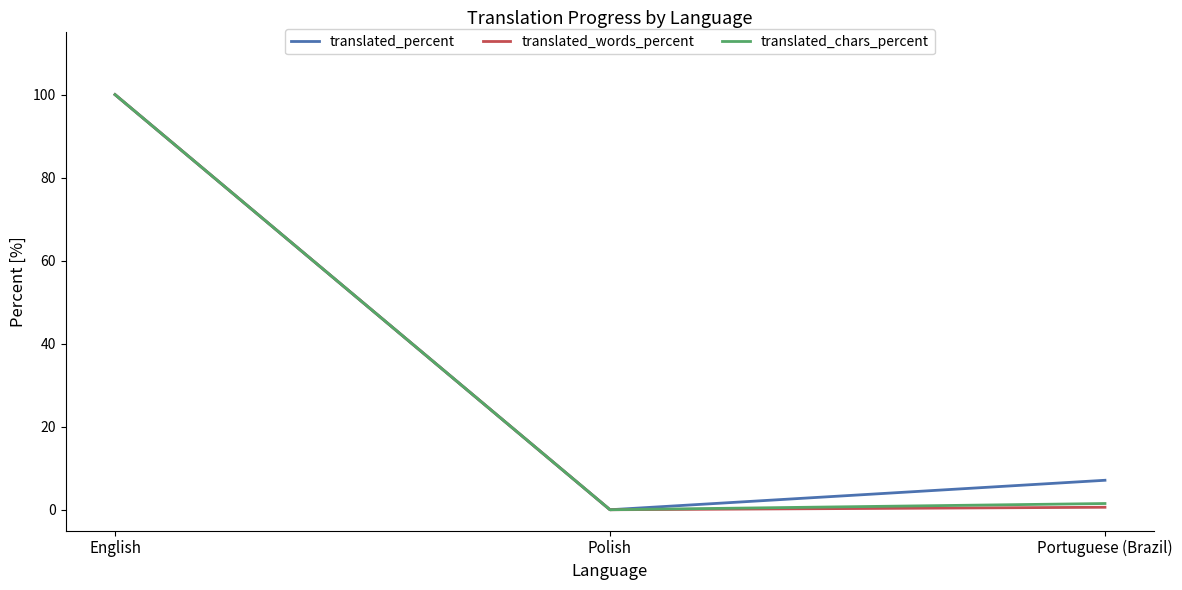

What are all the series names shown in the legend?

translated_percent, translated_words_percent, translated_chars_percent